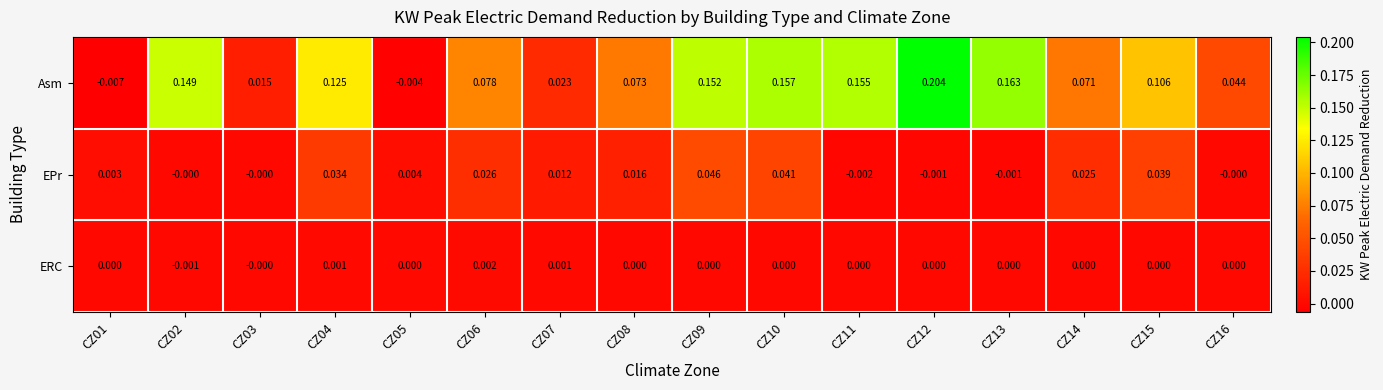

List the series in order of their overall mean, lowest first.

ERC, EPr, Asm